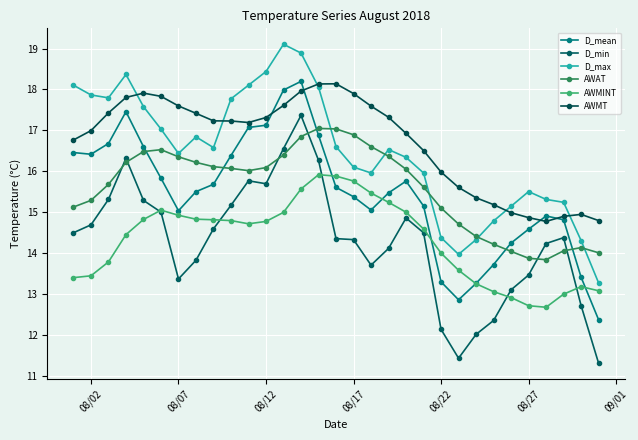

Which series has the widest spread of values?

D_min